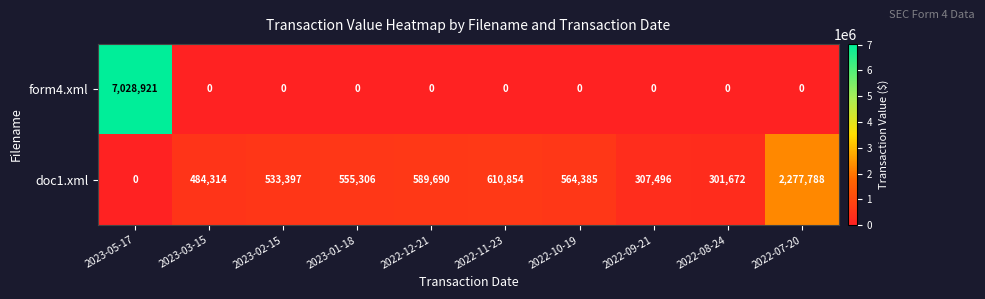

At which category is the sum across all series the highest?

2023-05-17